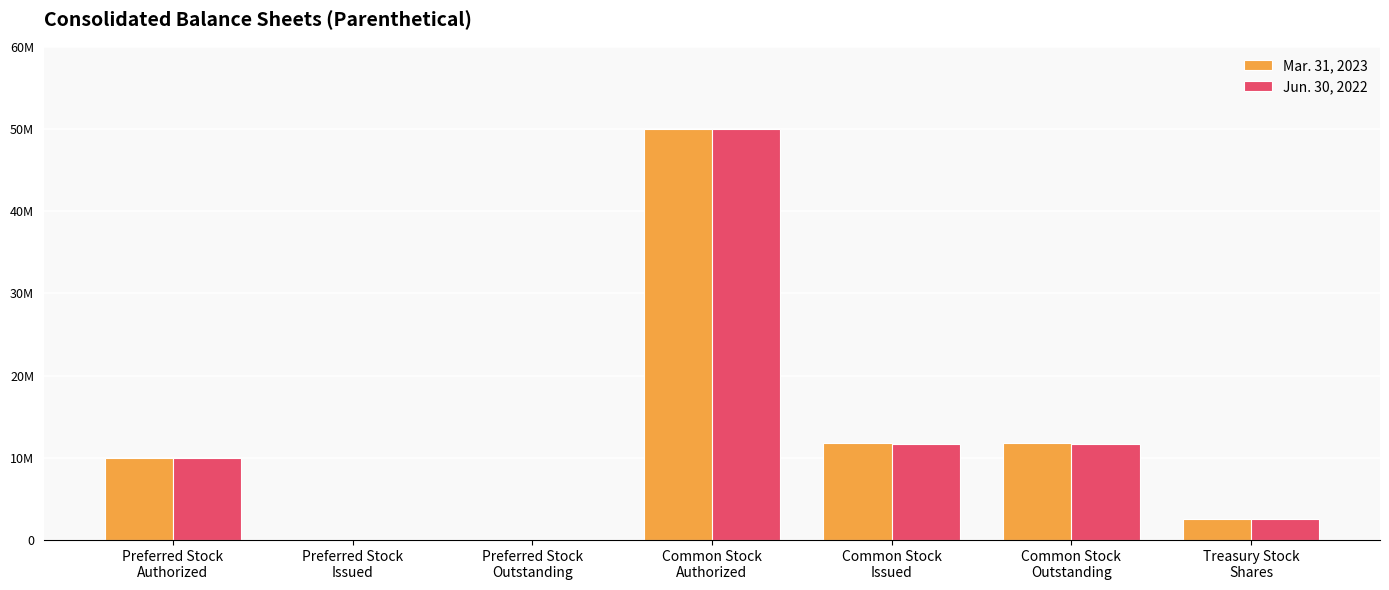

What are all the series names shown in the legend?

Mar. 31, 2023, Jun. 30, 2022